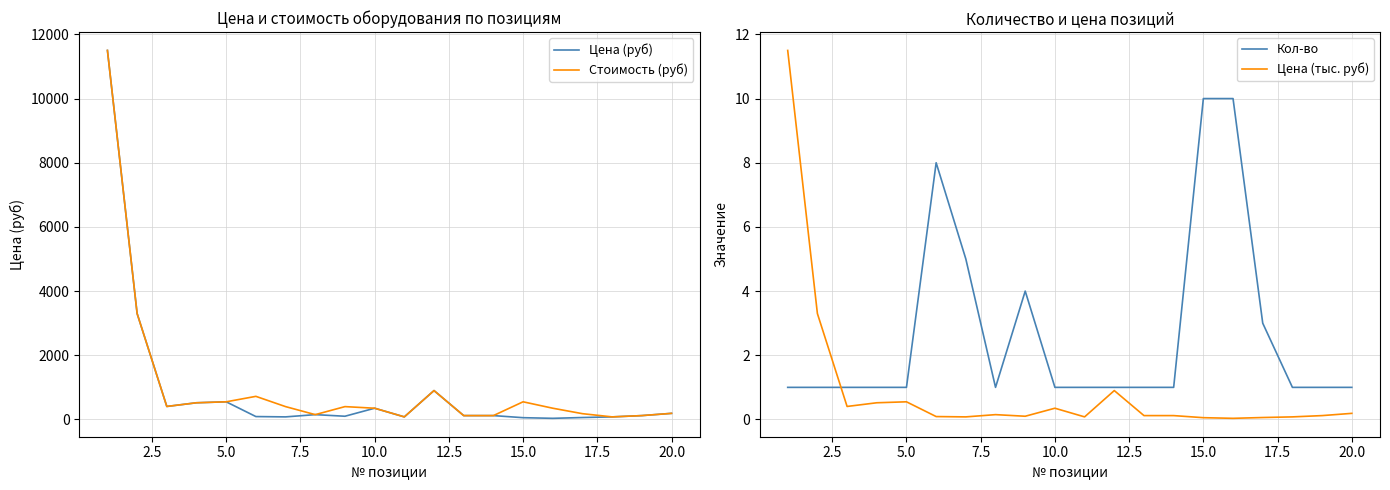

Does the chart display data point markers on the line(s)?

No